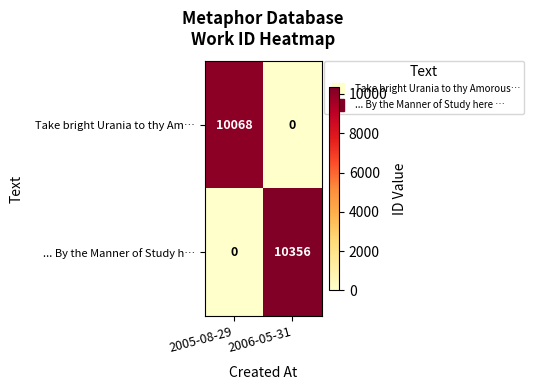

Which series changed the most between 2005-08-29 and 2006-05-31?

... By the Manner of Study h…